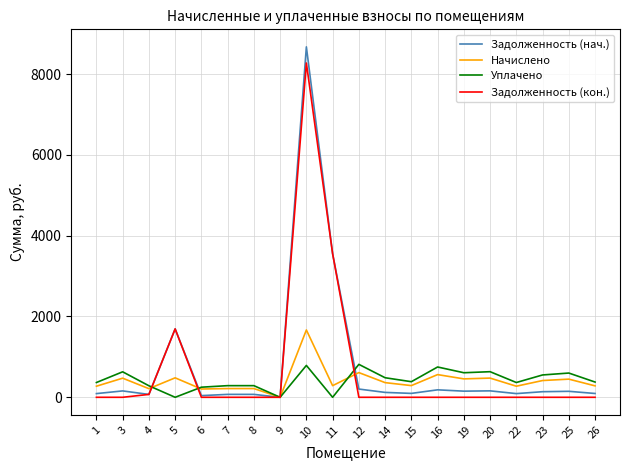

Is the value of Задолженность (кон.) at 7 greater than the value of Уплачено at 22?

No